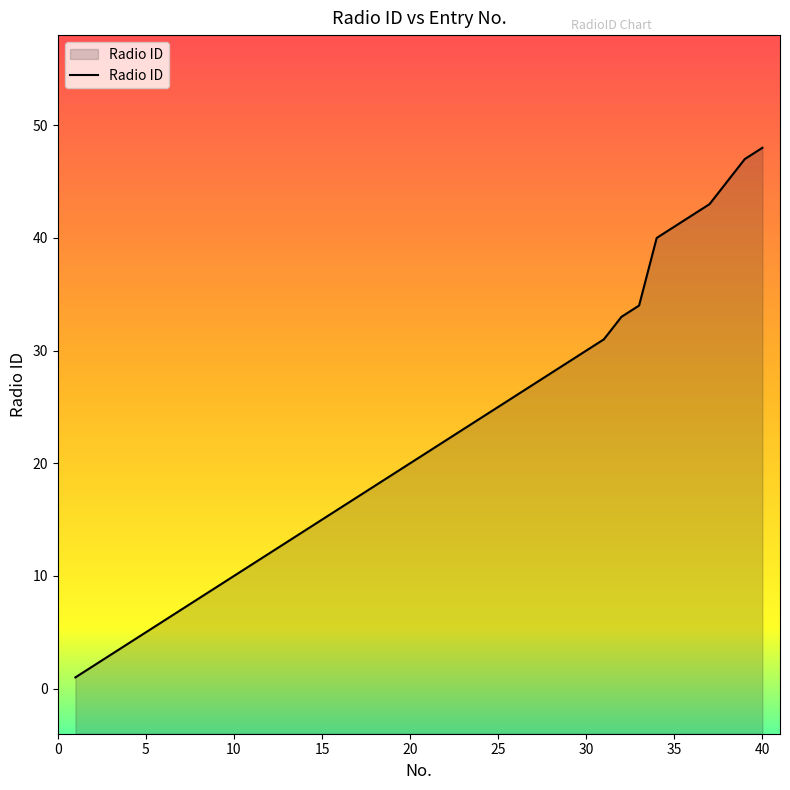

True or false: the data shows 25 at 25.

True